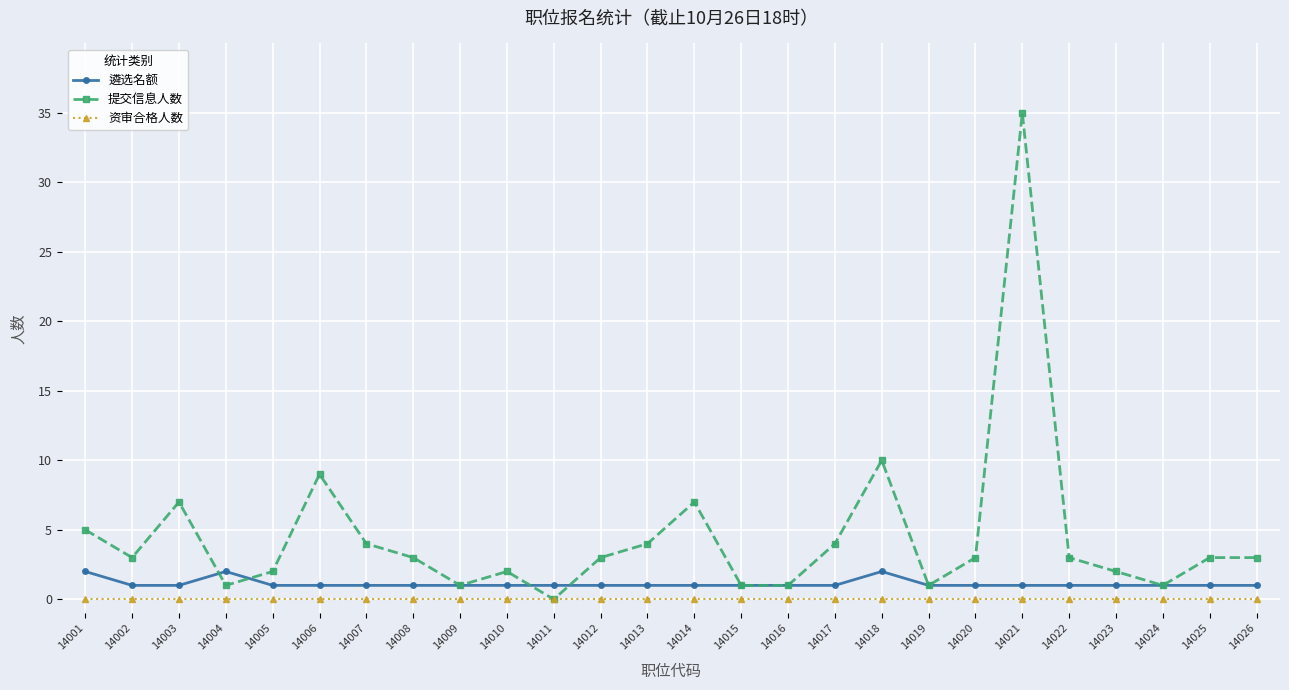

The value of 提交信息人数 at 14021 is 48. True or false?

False